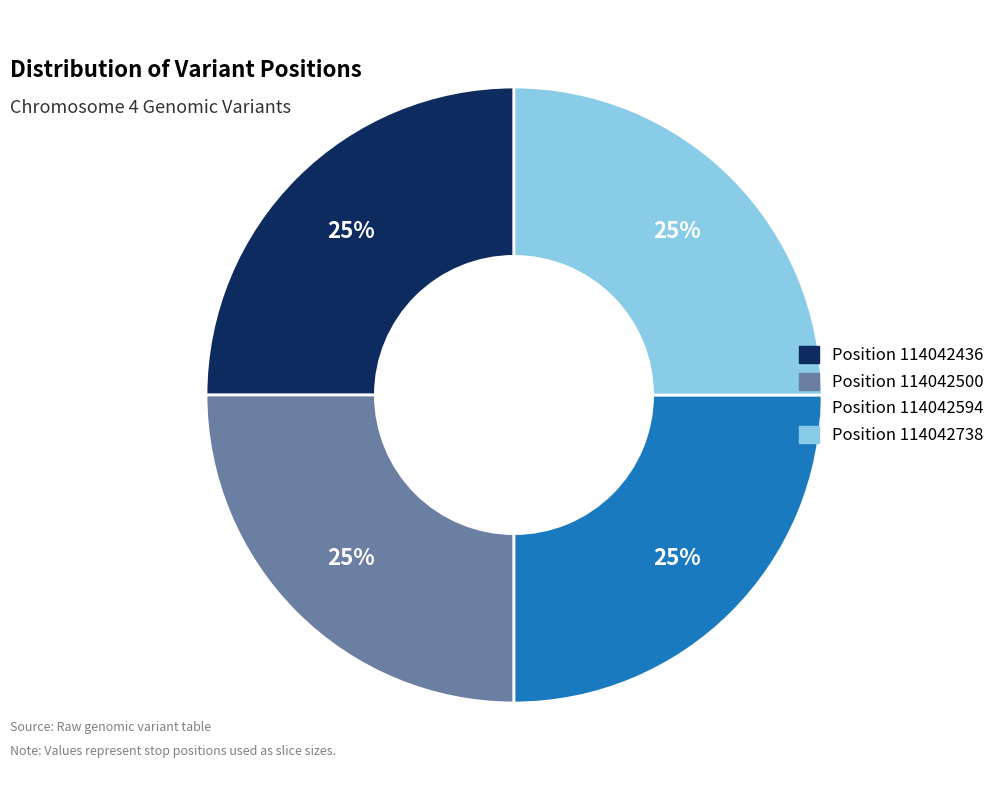

Is there any slice that represents more than half of the pie?

No